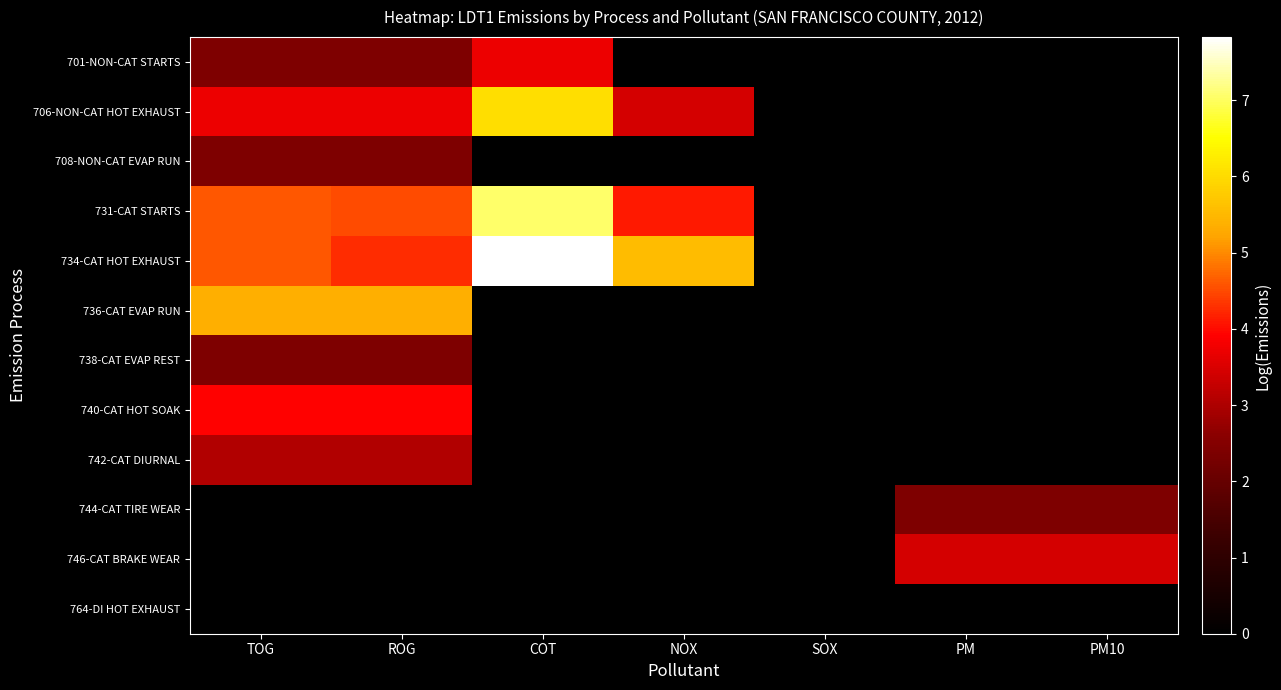

List the series in order of their peak value, lowest first.

764-DI HOT EXHAUST, 708-NON-CAT EVAP RUN, 738-CAT EVAP REST, 744-CAT TIRE WEAR, 742-CAT DIURNAL, 746-CAT BRAKE WEAR, 701-NON-CAT STARTS, 740-CAT HOT SOAK, 736-CAT EVAP RUN, 706-NON-CAT HOT EXHAUST, 731-CAT STARTS, 734-CAT HOT EXHAUST